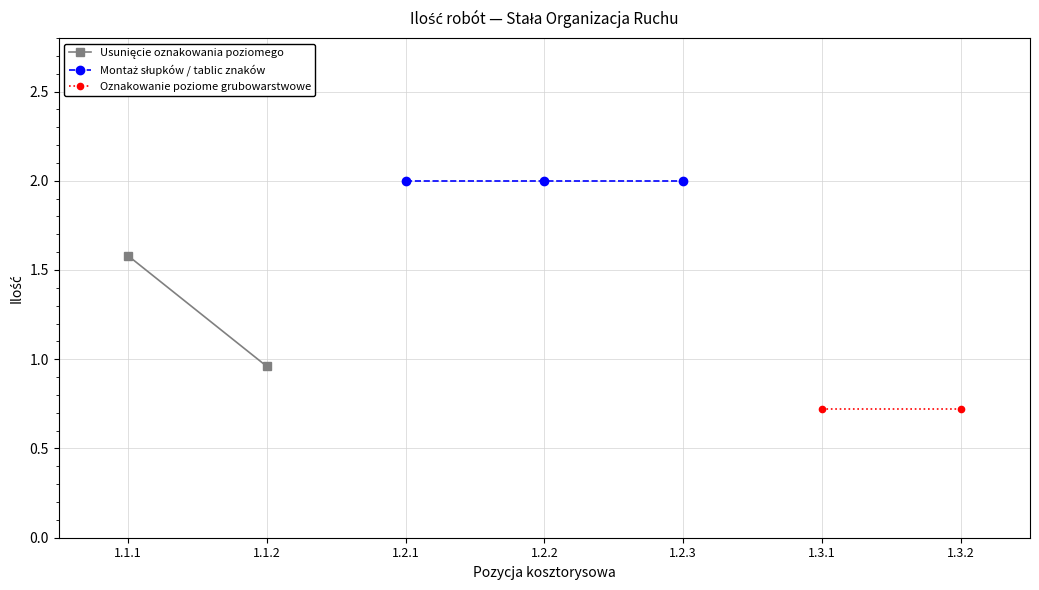

How many positive values does the Oznakowanie poziome grubowarstwowe series have?

2